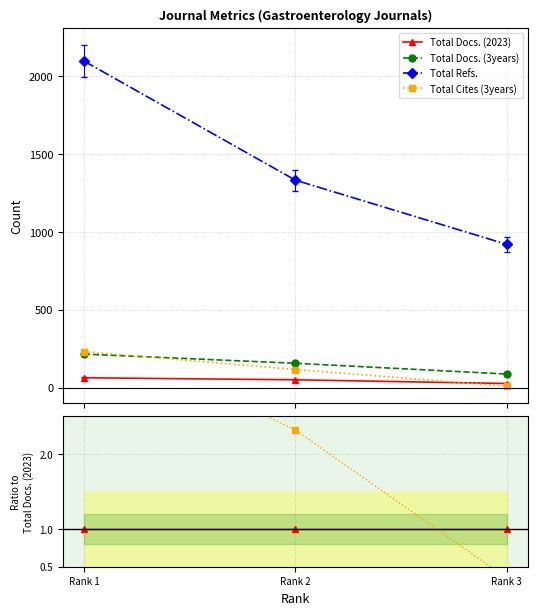

Rank the categories by Total Cites (3years) value from lowest to highest.

Rank 3, Rank 2, Rank 1